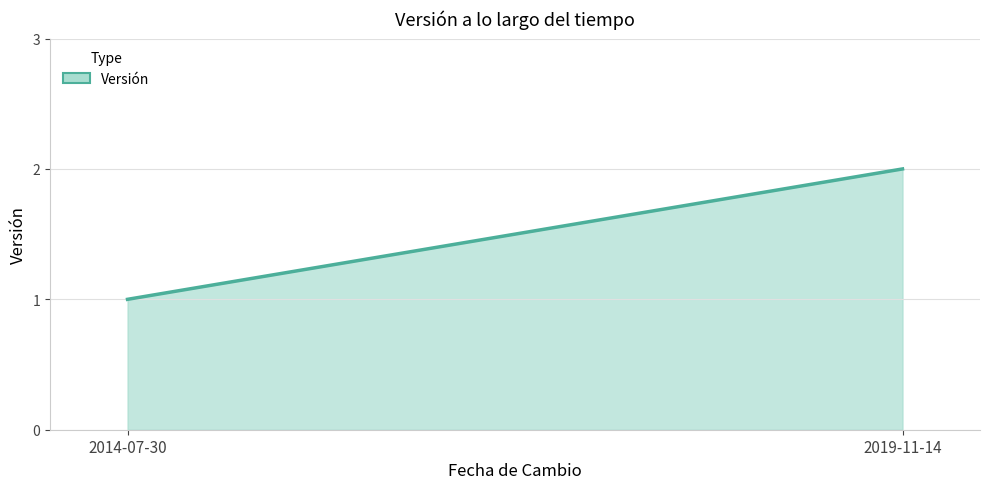

At which category does the chart reach its minimum across all series?

2014-07-30